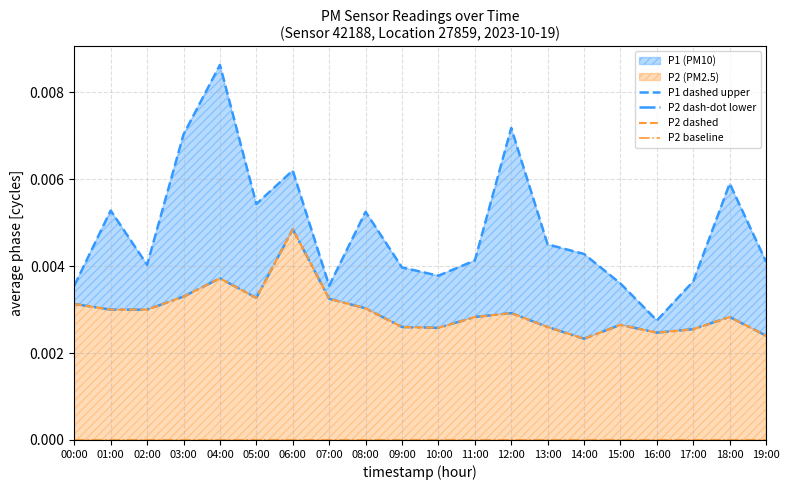

Which category has the highest value in the P2 baseline series?

00:00